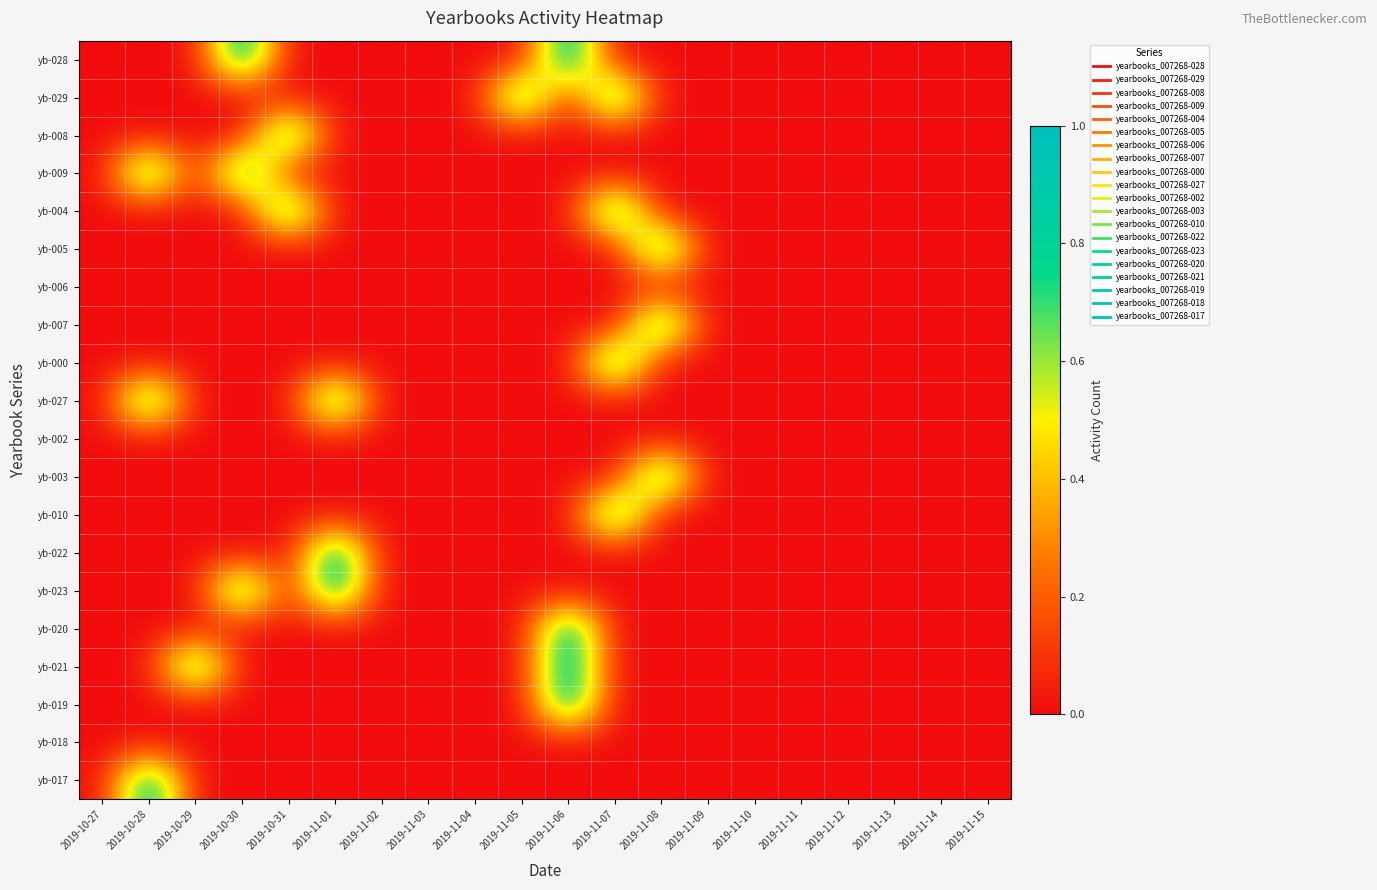

At which category is the sum across all series the highest?

2019-11-06